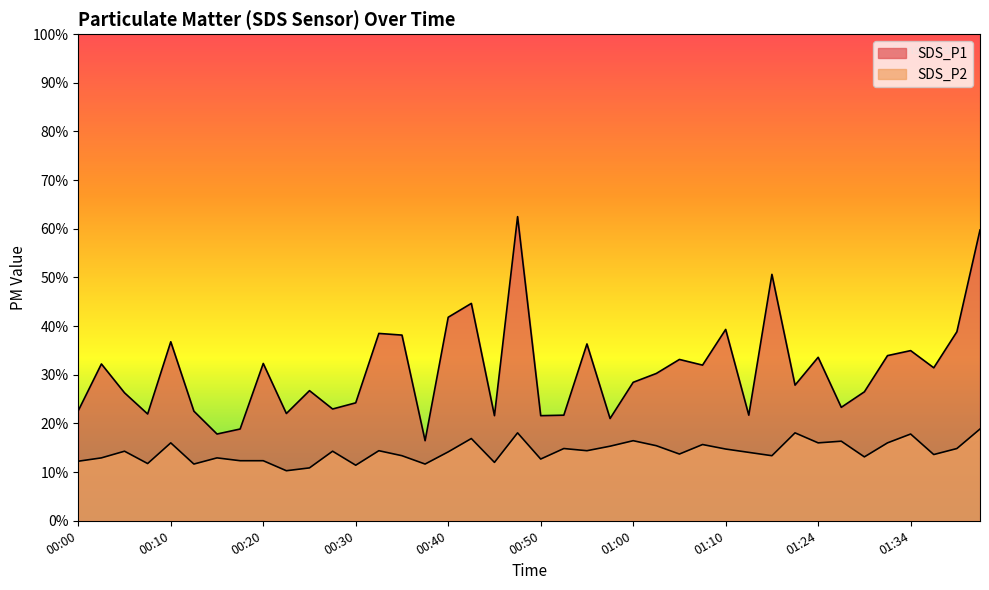

At which category does SDS_P1 reach its first local peak?

00:03